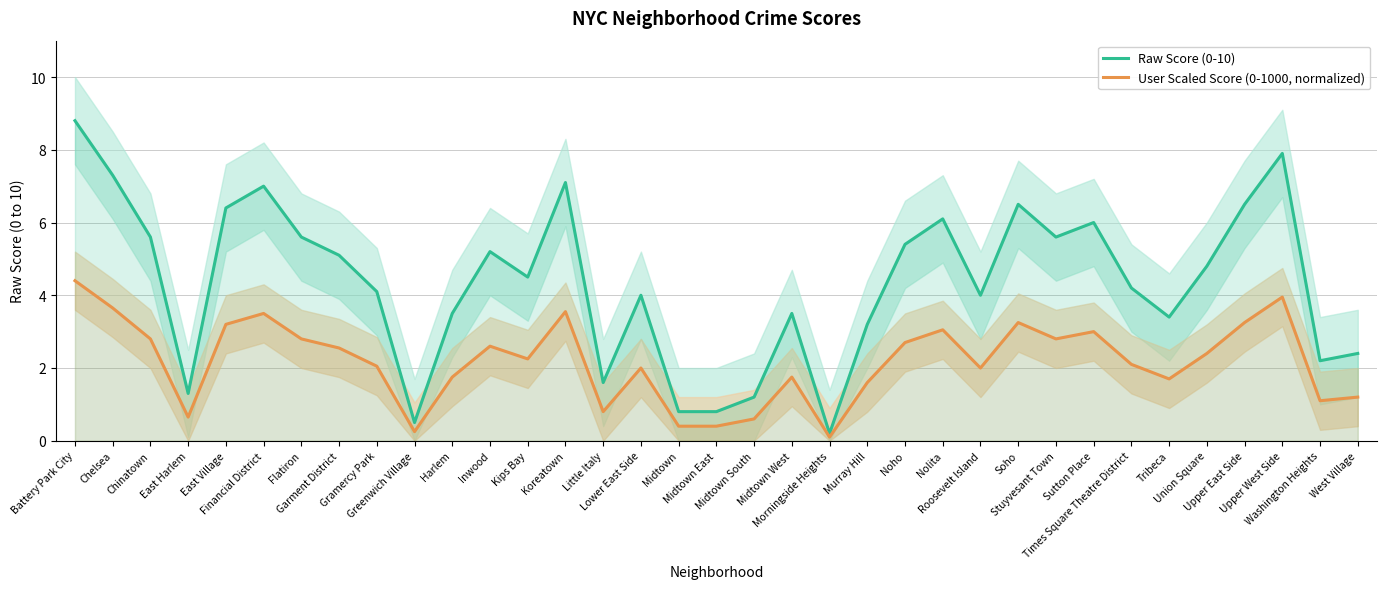

True or false: Raw Score (0-10) and User Scaled Score (0-1000, normalized) cross at least once.

False